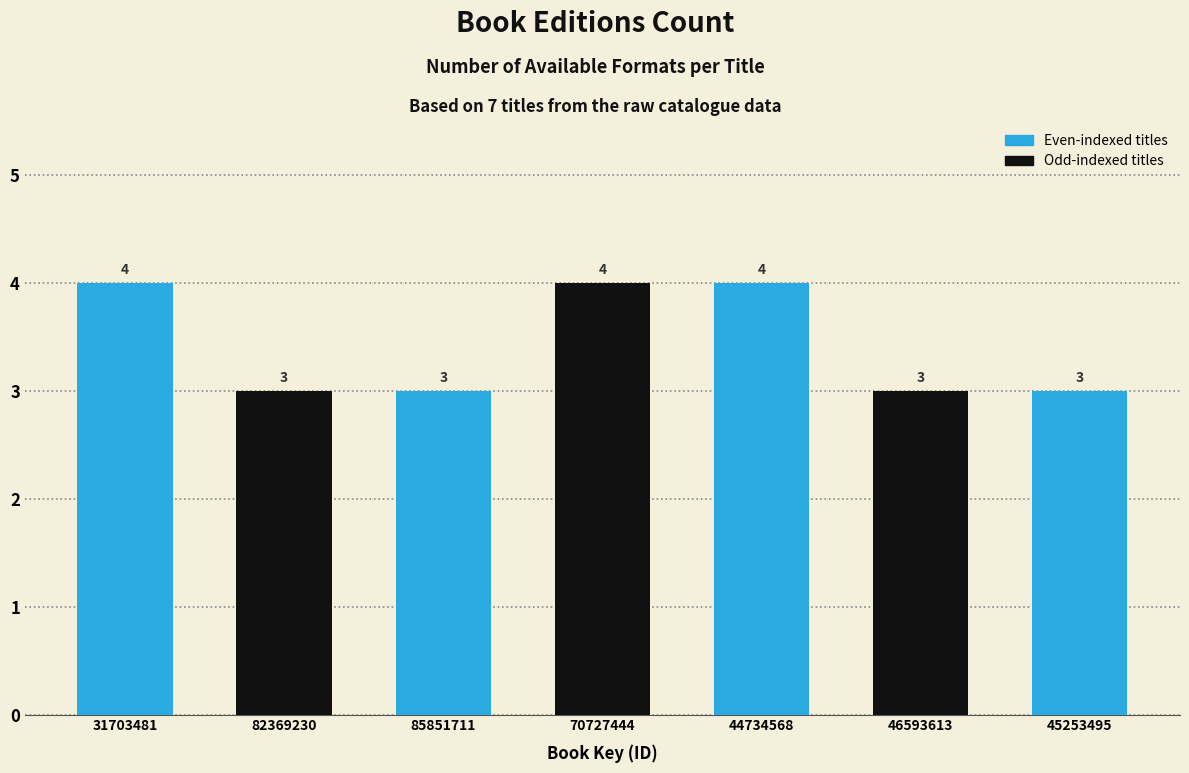

Reading left to right, list all the values displayed in this chart.

4	3	3	4	4	3	3